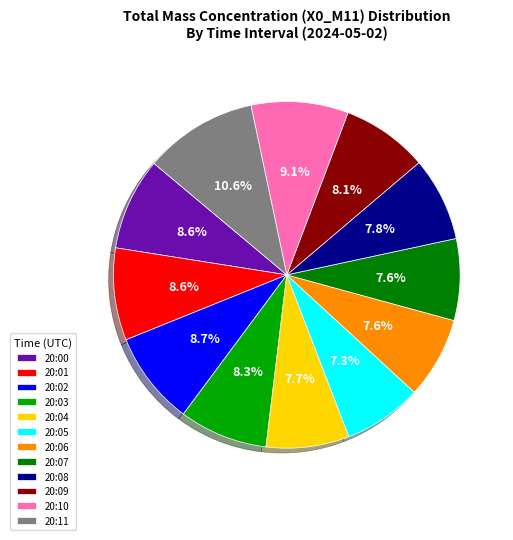

Count the number of slices in the pie.

12